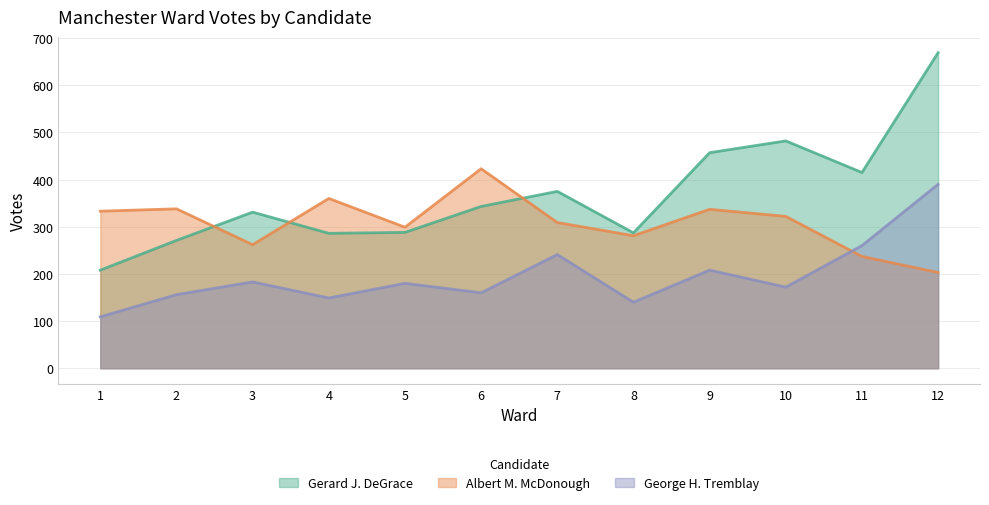

At which label is Albert M. McDonough closest to 313?

7